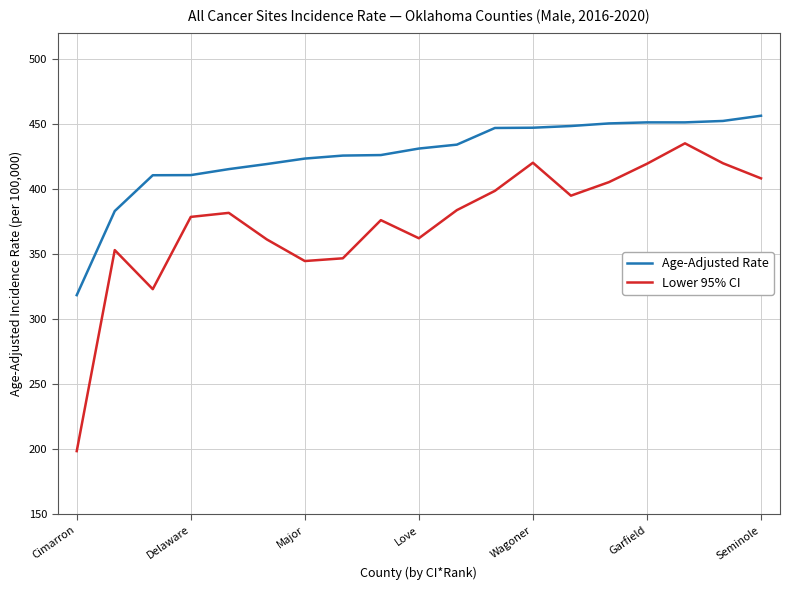

What is the smallest value displayed?

198.6